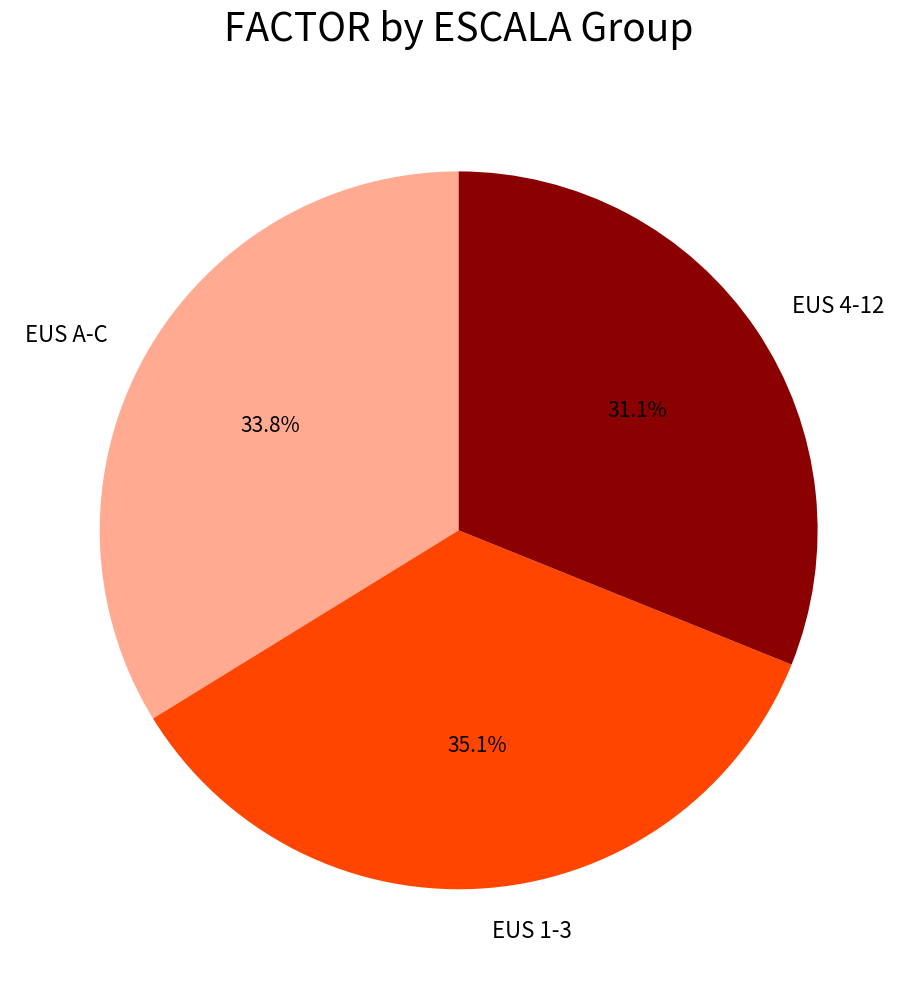

Which has a higher value, EUS 4-12 or EUS 1-3?

EUS 1-3